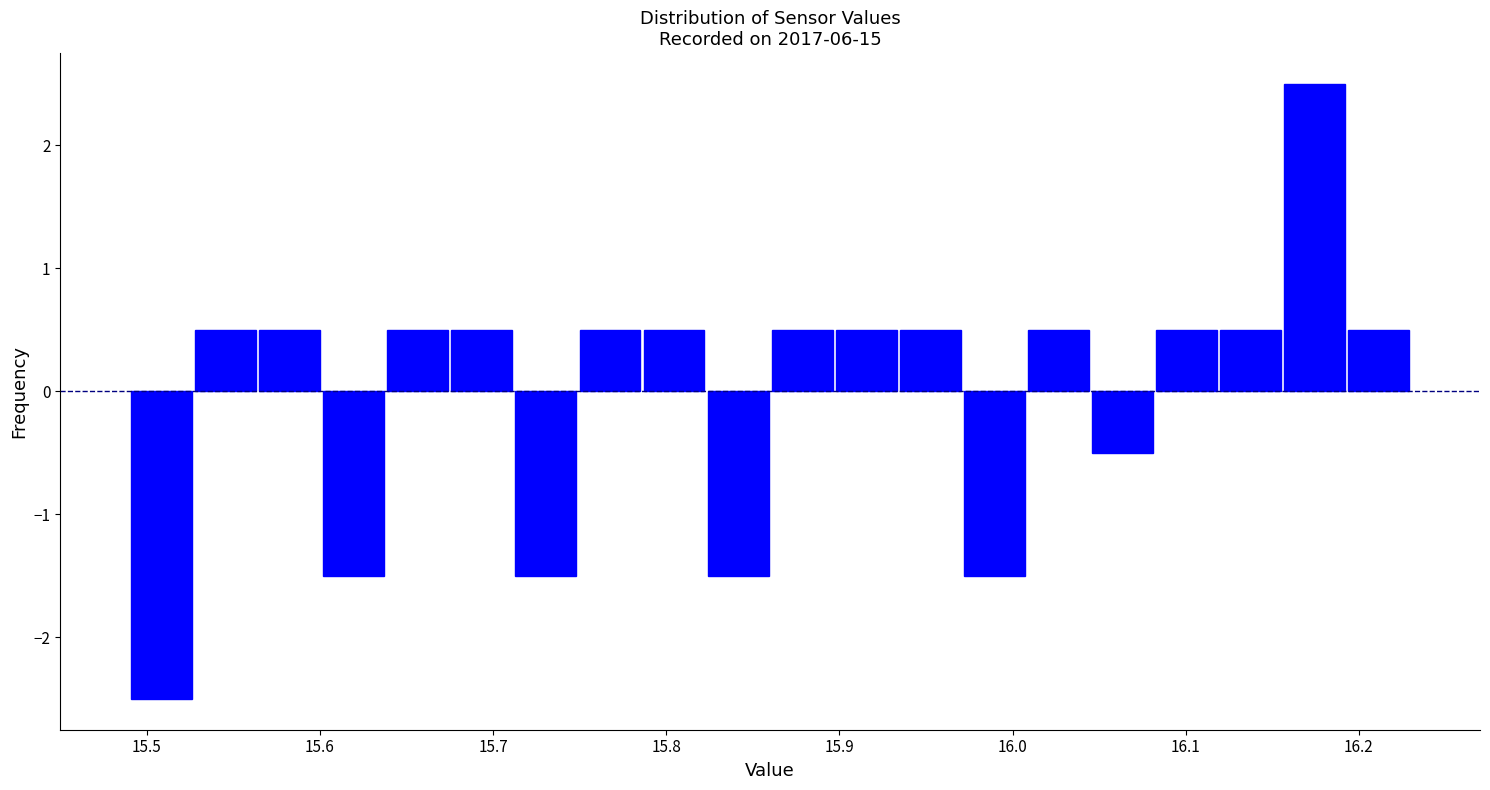

Read against the x-axis, roughly where is the centre of the tallest bar?

16.17